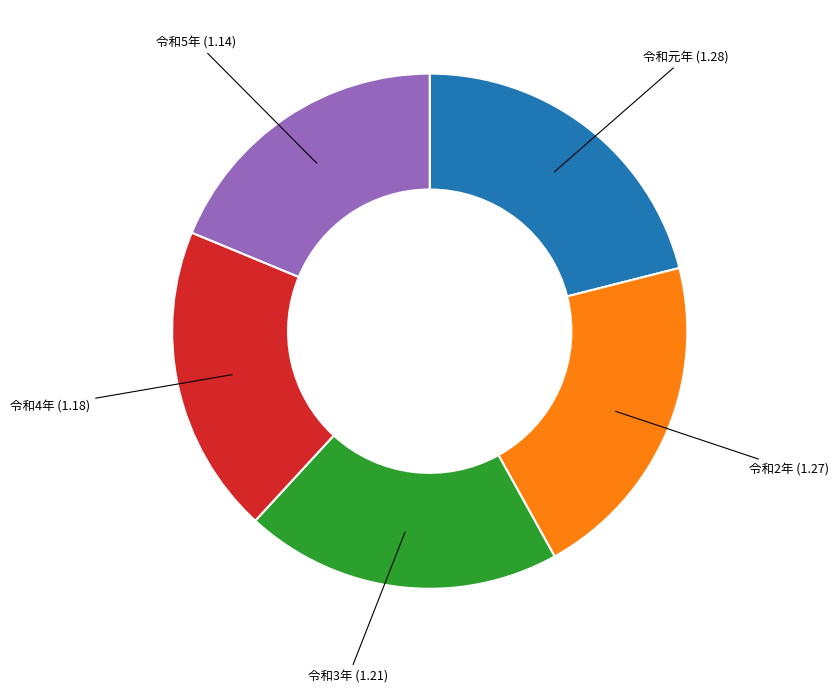

The 令和5年 slice represents 8% of the pie. True or false?

False